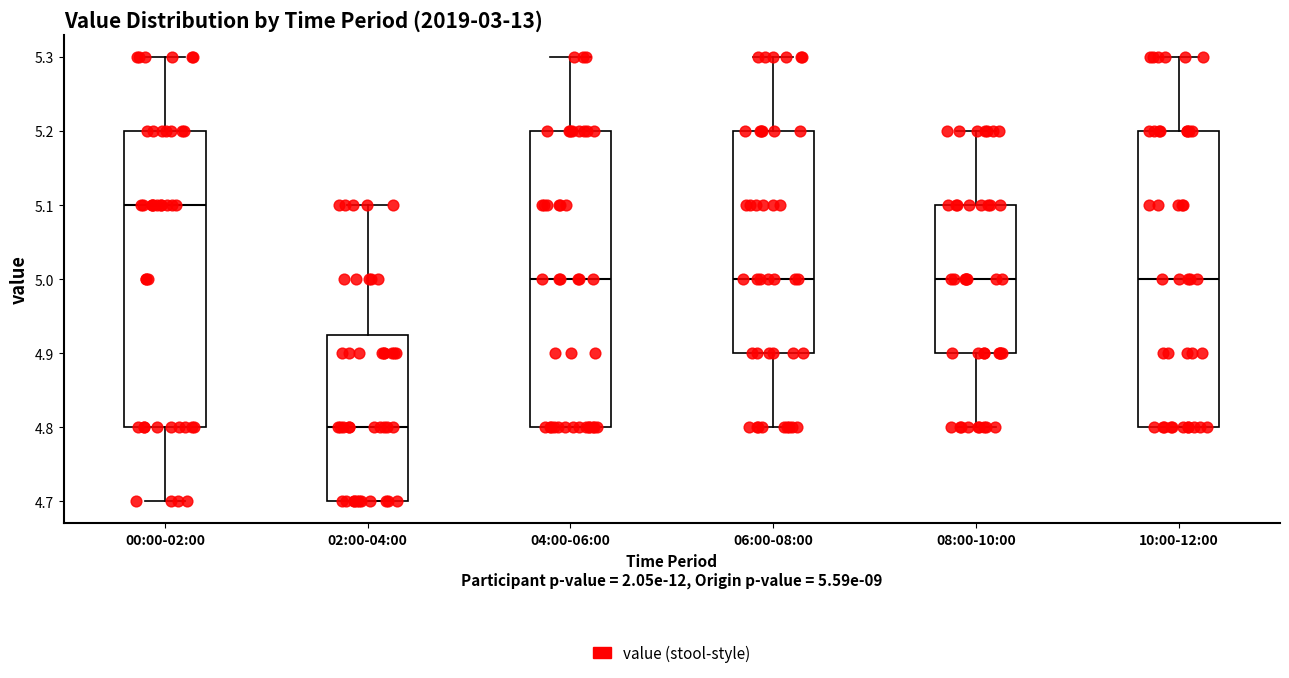

Reading left to right, transcribe this box plot: for each box, give where its median line is, the range the box spans, and where its two whiskers end, as read against the y-axis. The values are not printed on the chart, so give them approximately, as read against the axis.

00:00-02:00: median 5.10, box 4.80 to 5.20, whiskers 4.70 to 5.30
02:00-04:00: median 4.80, box 4.70 to 4.93, whiskers 4.70 to 5.10
04:00-06:00: median 5.00, box 4.80 to 5.20, whiskers 4.80 to 5.30
06:00-08:00: median 5.00, box 4.90 to 5.20, whiskers 4.80 to 5.30
08:00-10:00: median 5.00, box 4.90 to 5.10, whiskers 4.80 to 5.20
10:00-12:00: median 5.00, box 4.80 to 5.20, whiskers 4.80 to 5.30